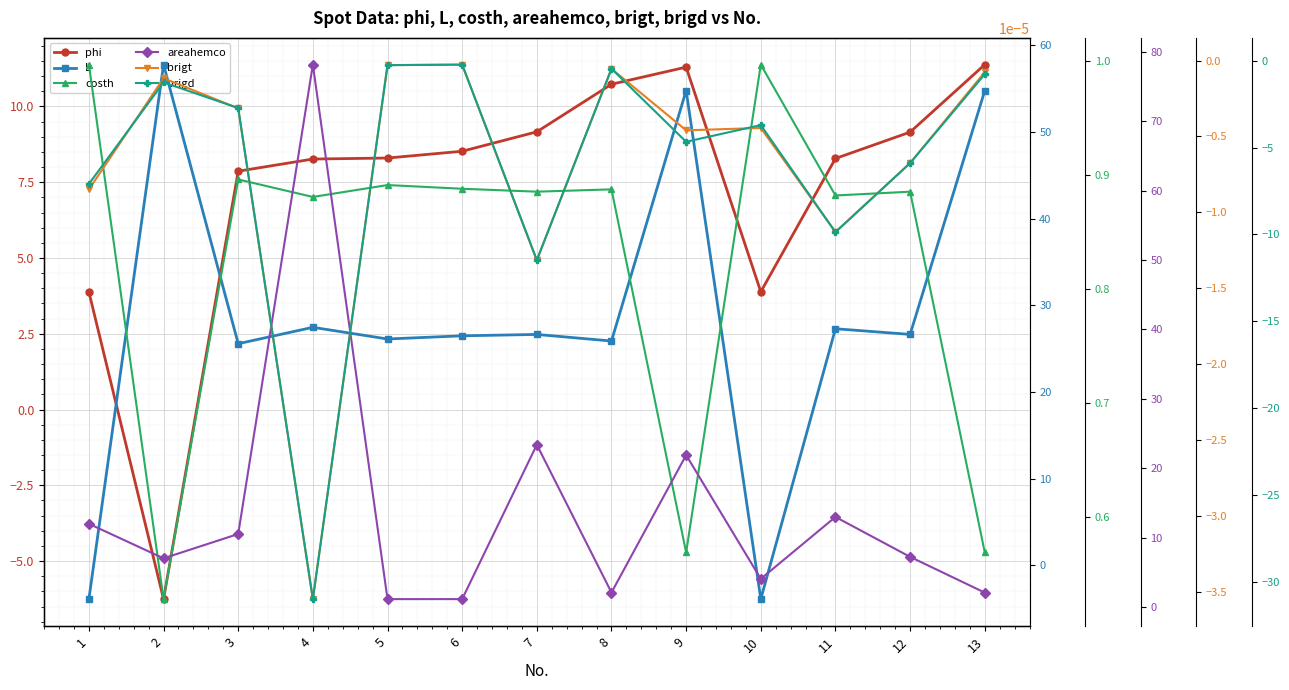

Which series has the largest total across all categories?

L